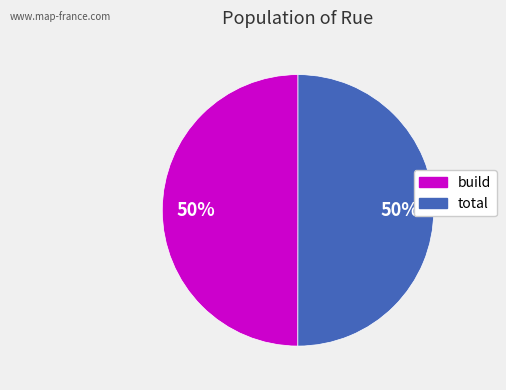

To the nearest percent, what is the average slice percentage?

50%